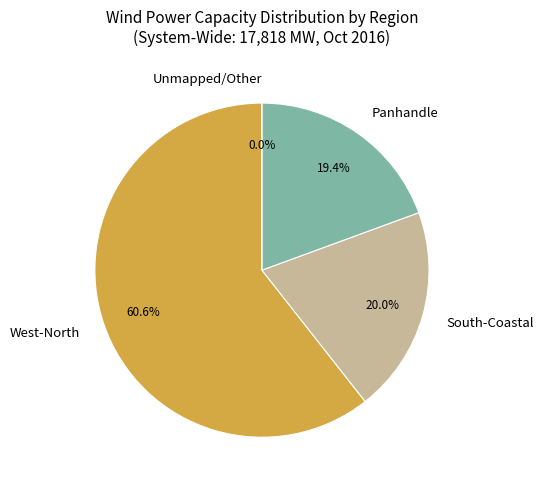

To the nearest percent, what is the difference between the Panhandle and West-North slice percentages?

41%